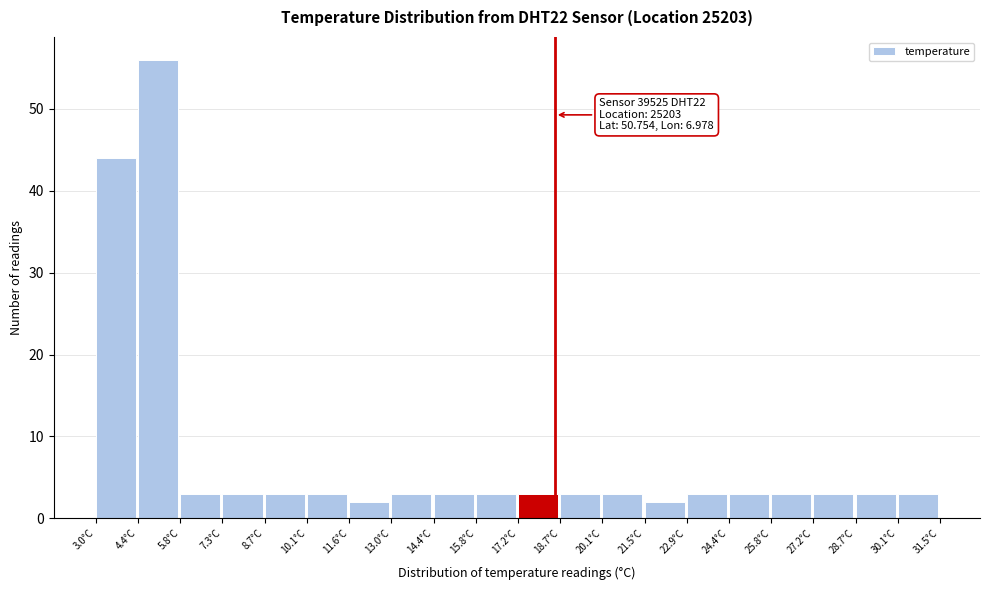

Over which range of the x-axis is the bar tallest?

4.4 to 5.8